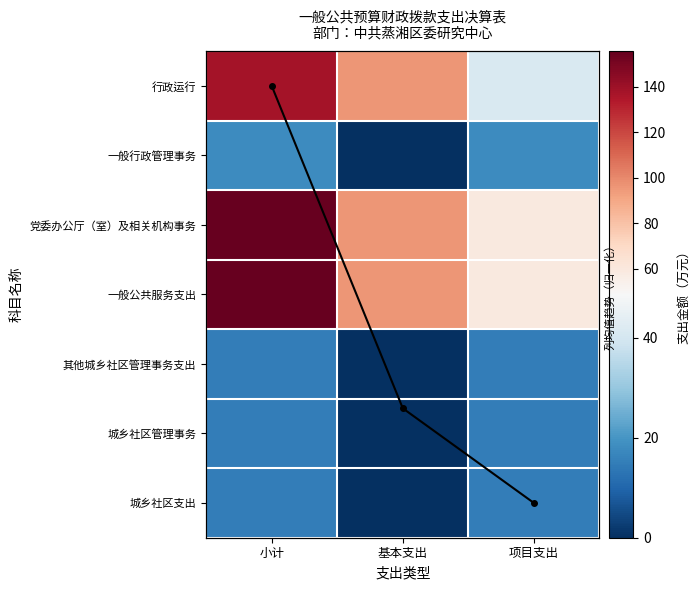

Which series changed the most between 基本支出 and 项目支出?

行政运行